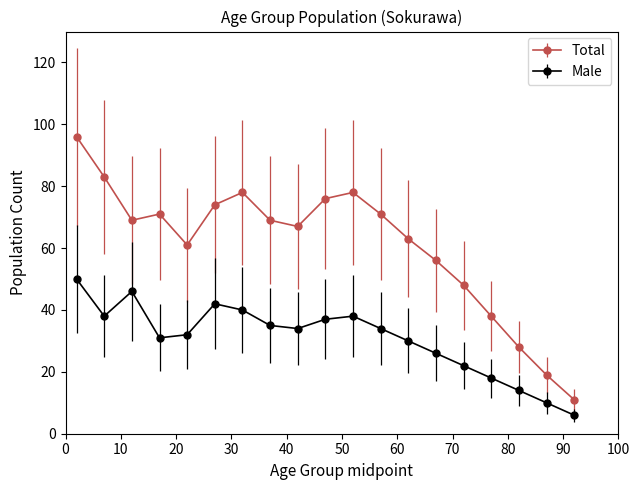

What are all the series names shown in the legend?

Total, Male